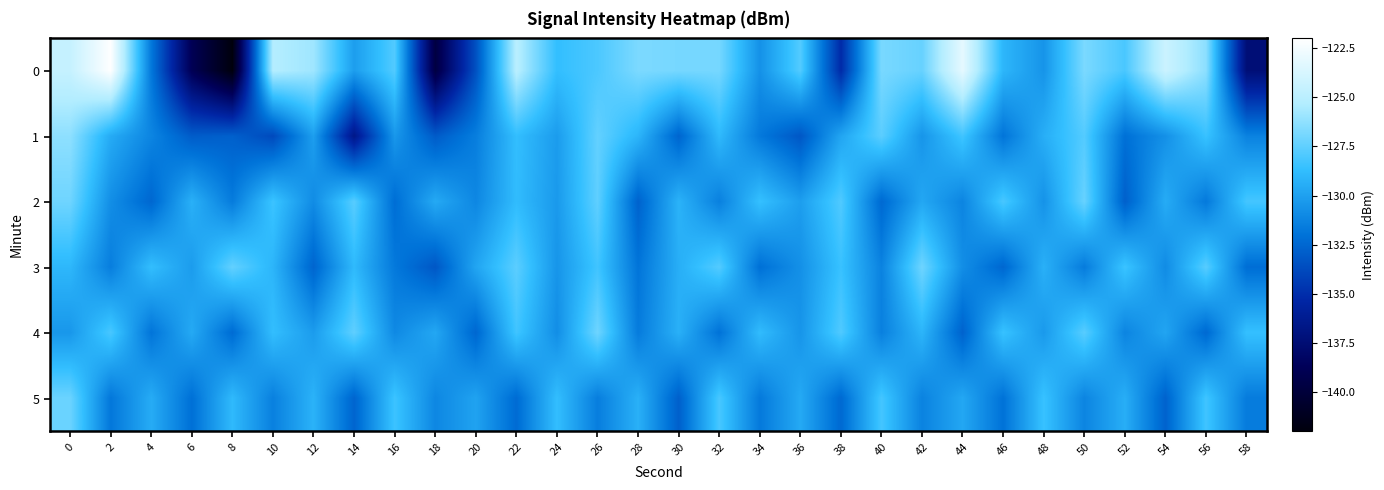

Reading right to left, list all the values displayed in this chart.

0: 58=-137.4	56=-126.3	54=-124.3	52=-128.1	50=-126.8	48=-130.5	46=-129.1	44=-123.1	42=-127.3	40=-126.8	38=-135.2	36=-127.8	34=-130.7	32=-126.9	30=-126.9	28=-126.8	26=-128.0	24=-128.7	22=-125.1	20=-133.5	18=-139.7	16=-127.8	14=-130.1	12=-125.8	10=-125.3	8=-142.0	6=-138.8	4=-131.7	2=-122.1	0=-124.5
1: 58=-131.3	56=-128.5	54=-130.7	52=-132.1	50=-127.8	48=-129.4	46=-131.9	44=-128.3	42=-130.5	40=-127.6	38=-129.8	36=-133.2	34=-131.7	32=-128.9	30=-132.6	28=-129.1	26=-127.4	24=-130.2	22=-128.7	20=-131.5	18=-133.0	16=-130.4	14=-136.6	12=-130.1	10=-133.8	8=-132.8	6=-133.0	4=-131.2	2=-129.5	0=-126.3
2: 58=-128.2	56=-131.7	54=-129.5	52=-132.8	50=-127.3	48=-130.6	46=-128.1	44=-131.2	42=-129.7	40=-132.4	38=-127.9	36=-130.1	34=-128.6	32=-131.4	30=-129.2	28=-132.7	26=-127.5	24=-130.3	22=-128.8	20=-131.1	18=-129.6	16=-132.2	14=-127.7	12=-130.9	10=-128.4	8=-131.6	6=-129.3	4=-132.5	2=-130.8	0=-127.1
3: 58=-132.2	56=-127.7	54=-130.9	52=-128.4	50=-131.6	48=-129.3	46=-132.5	44=-130.8	42=-127.1	40=-131.3	38=-128.5	36=-130.7	34=-132.1	32=-127.8	30=-129.4	28=-131.9	26=-128.3	24=-130.5	22=-127.6	20=-129.8	18=-133.2	16=-131.7	14=-128.9	12=-132.6	10=-129.1	8=-127.4	6=-130.2	4=-128.7	2=-131.5	0=-129.0
4: 58=-128.6	56=-132.4	54=-129.8	52=-131.2	50=-127.7	48=-130.3	46=-128.5	44=-132.7	42=-129.1	40=-131.4	38=-127.9	36=-130.5	34=-128.8	32=-132.0	30=-129.3	28=-131.6	26=-127.1	24=-130.8	22=-128.3	20=-132.5	18=-129.7	16=-131.0	14=-127.5	12=-130.2	10=-128.7	8=-132.3	6=-129.6	4=-131.9	2=-128.1	0=-130.4
5: 58=-131.6	56=-128.3	54=-132.7	52=-129.4	50=-131.2	48=-128.5	46=-132.0	44=-129.7	42=-131.3	40=-128.2	38=-132.4	36=-129.6	34=-131.7	32=-128.1	30=-132.8	28=-129.3	26=-131.5	24=-128.7	22=-132.3	20=-129.9	18=-131.1	16=-128.4	14=-132.6	12=-129.2	10=-131.4	8=-128.9	6=-132.1	4=-129.5	2=-131.8	0=-127.2